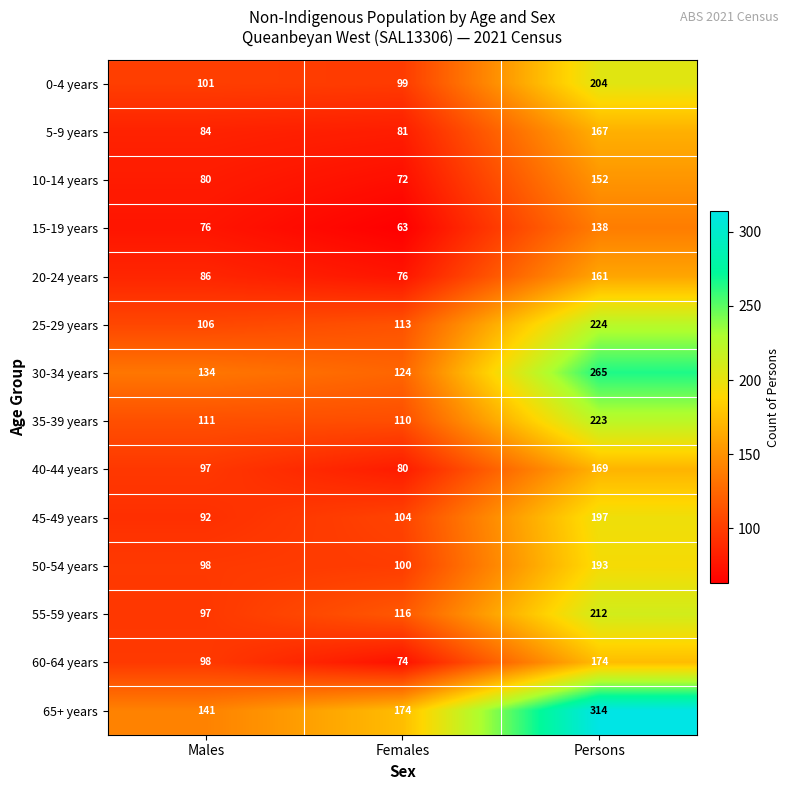

True or false: 65+ years has a value of 141 at Males.

True